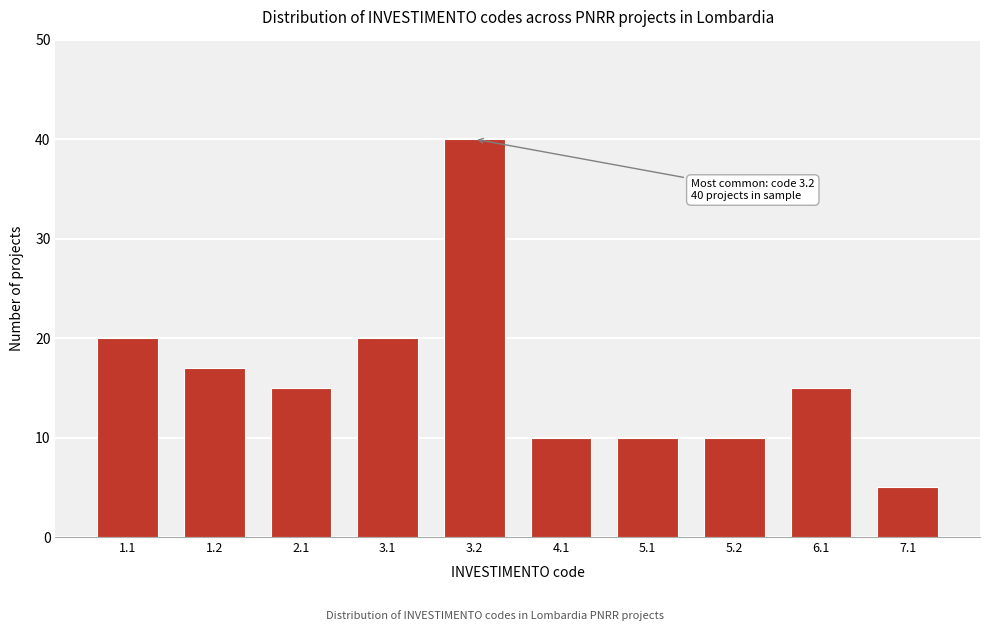

Reading left to right, list all the values displayed in this chart.

20	17	15	20	40	10	10	10	15	5